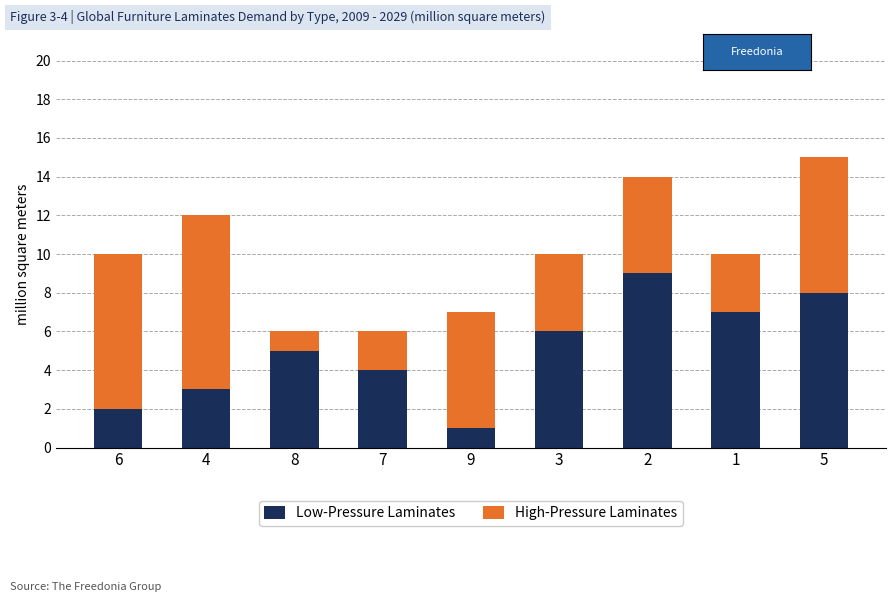

At which category is the sum across all series the highest?

5